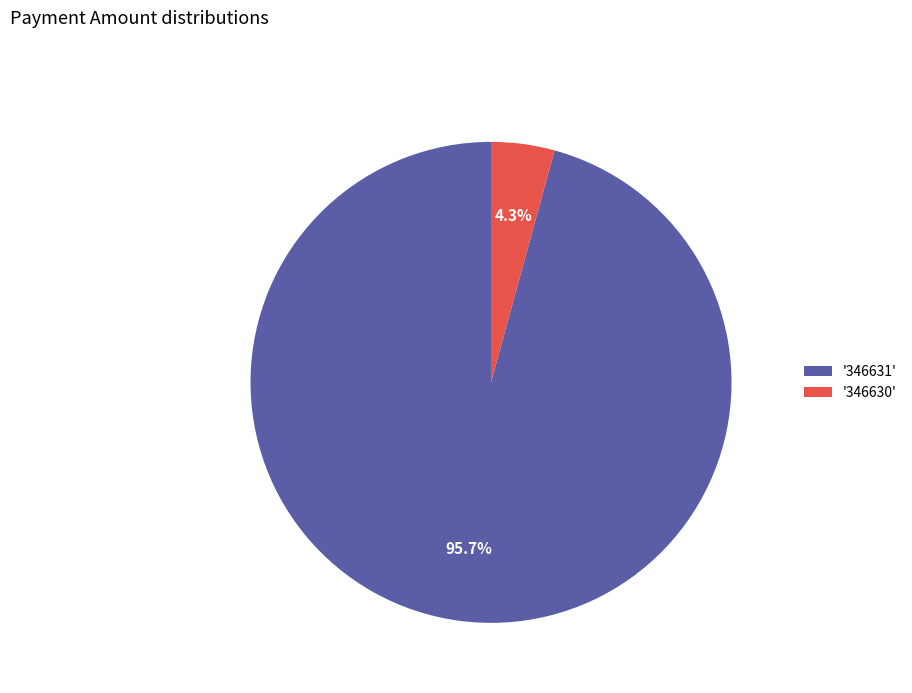

Which slice is the largest?

'346631'